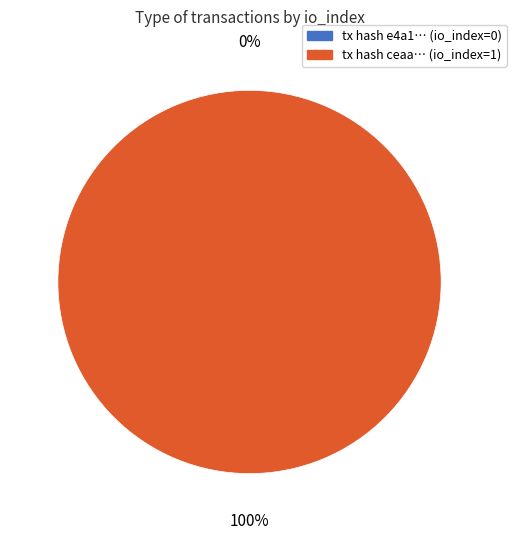

What is the change in value from tx 0 (io_index=0) to tx 1 (io_index=1)?

+1